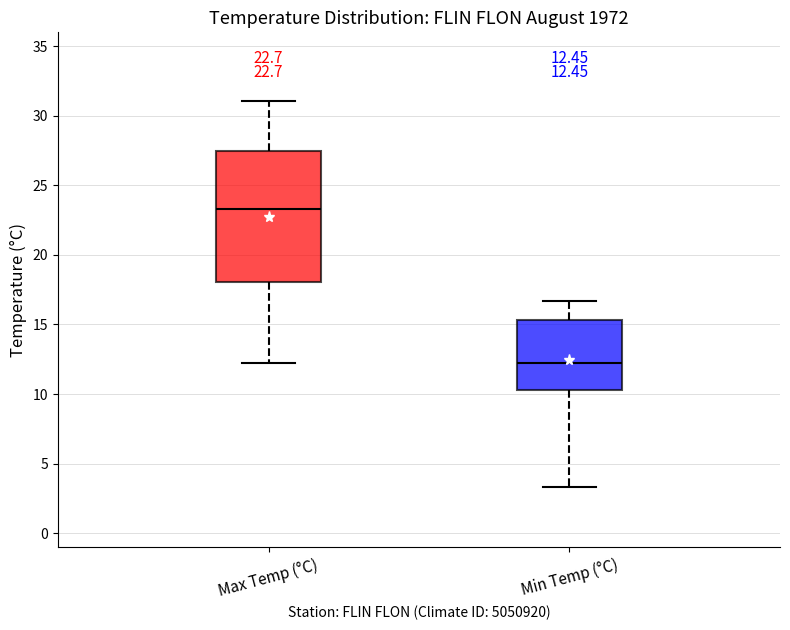

Comparing the boxes themselves (not the whiskers), which one is the tallest?

Max Temp (°C)